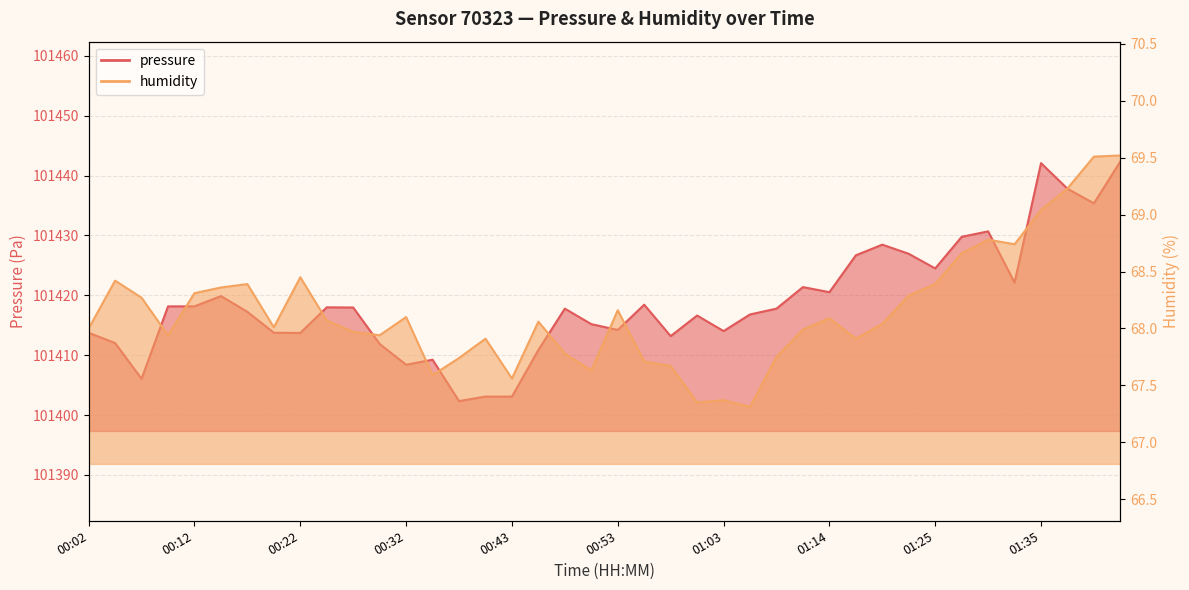

True or false: humidity has a value of 67.6 at 00:43.

True